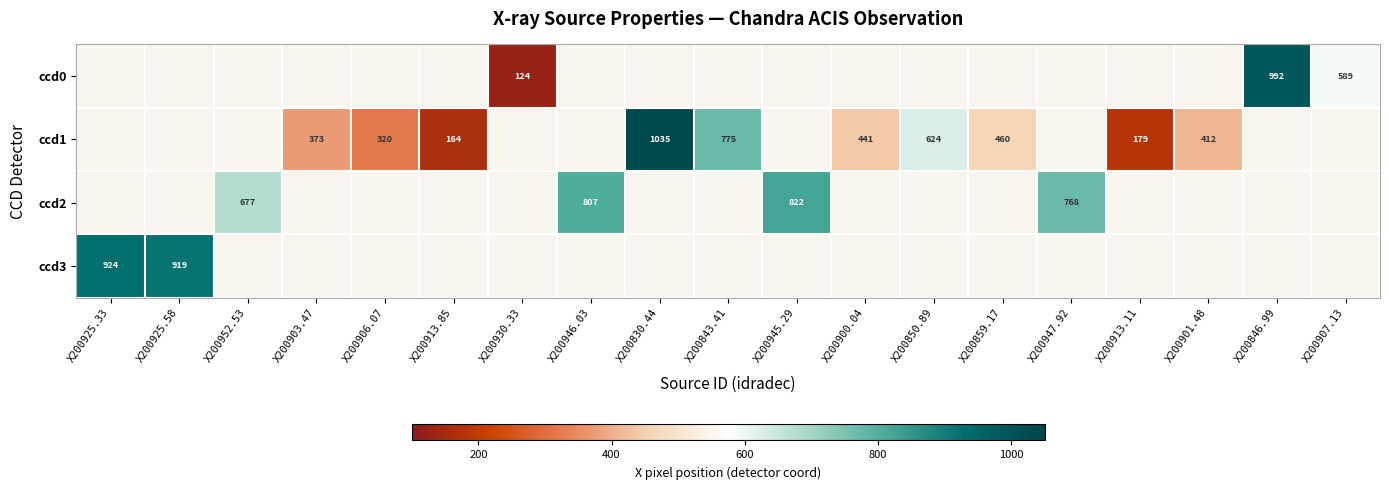

The value of ccd3 at X200925.33 is 924.0. True or false?

True